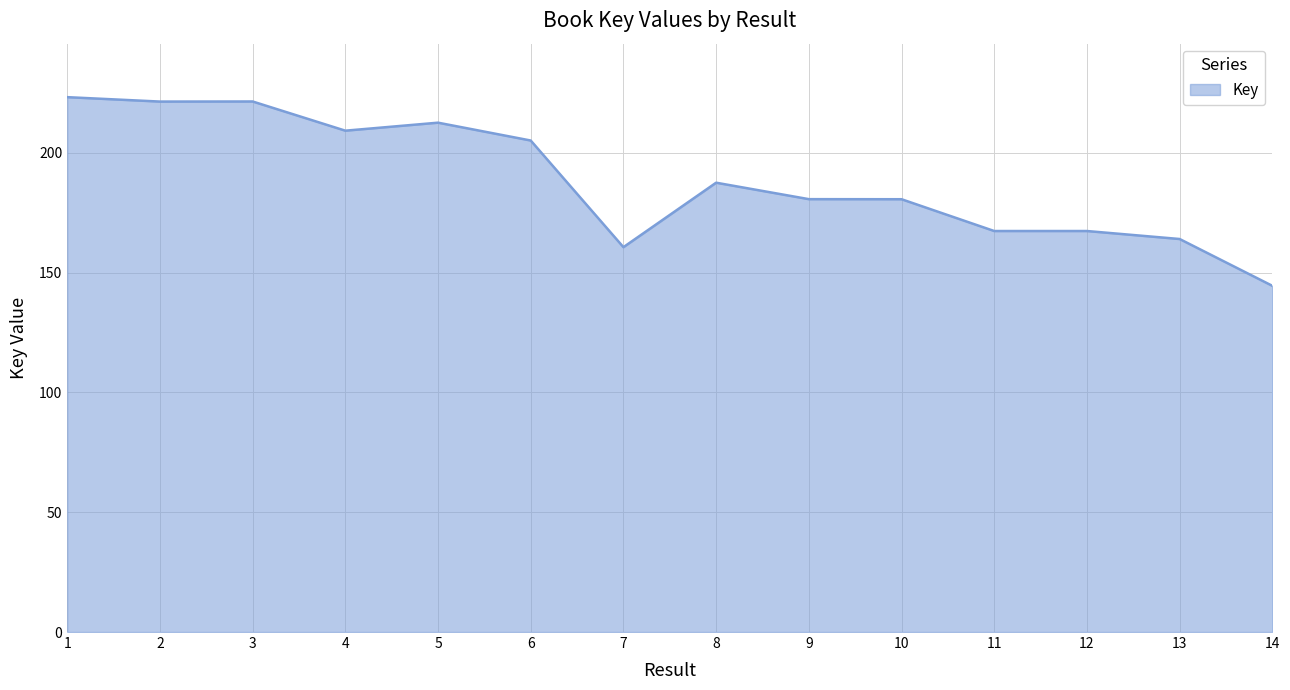

Rank the categories by value from lowest to highest.

14, 7, 13, 12, 11, 10, 9, 8, 6, 4, 5, 2, 3, 1